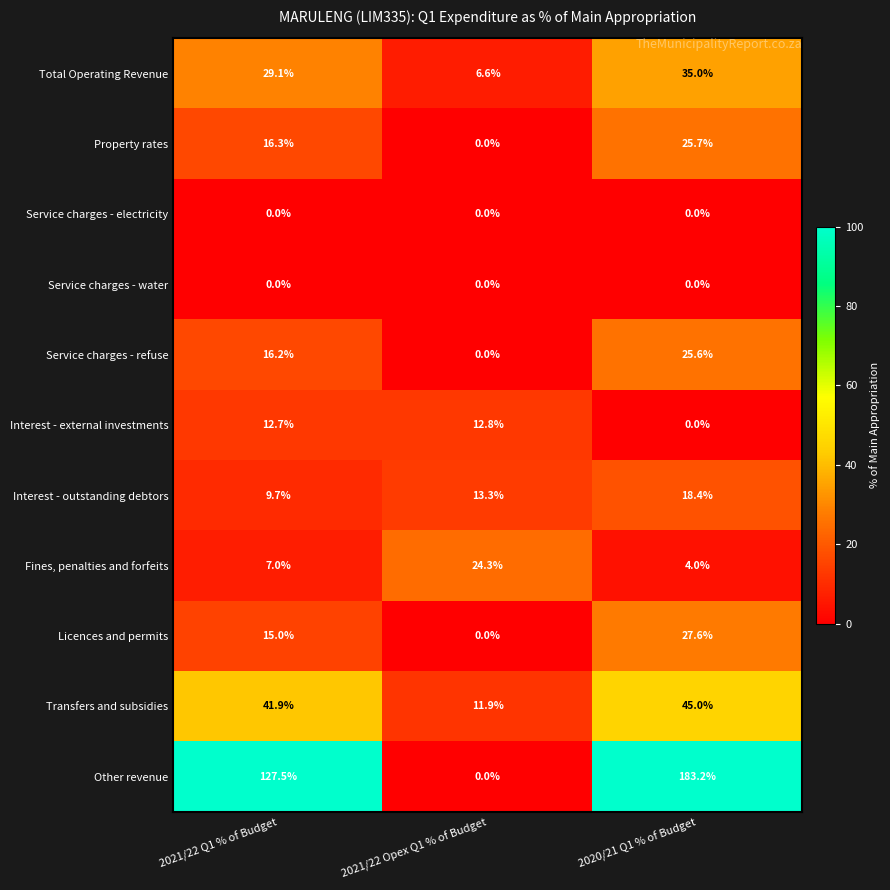

Which category has the highest value in the Licences and permits series?

2020/21 Q1 % of Budget